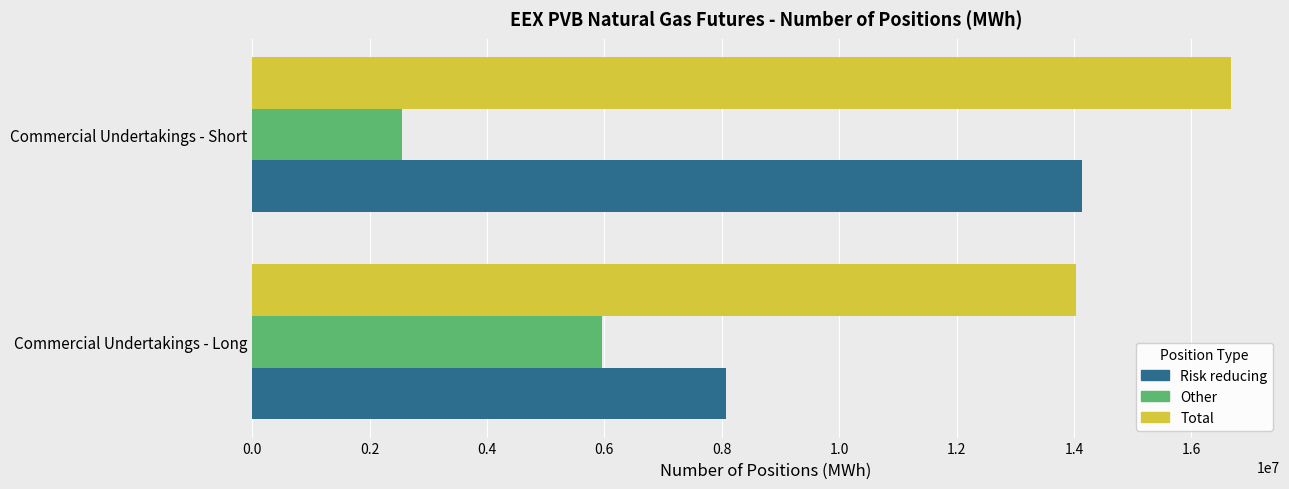

Which category has the highest value across all series?

Commercial Undertakings - Short